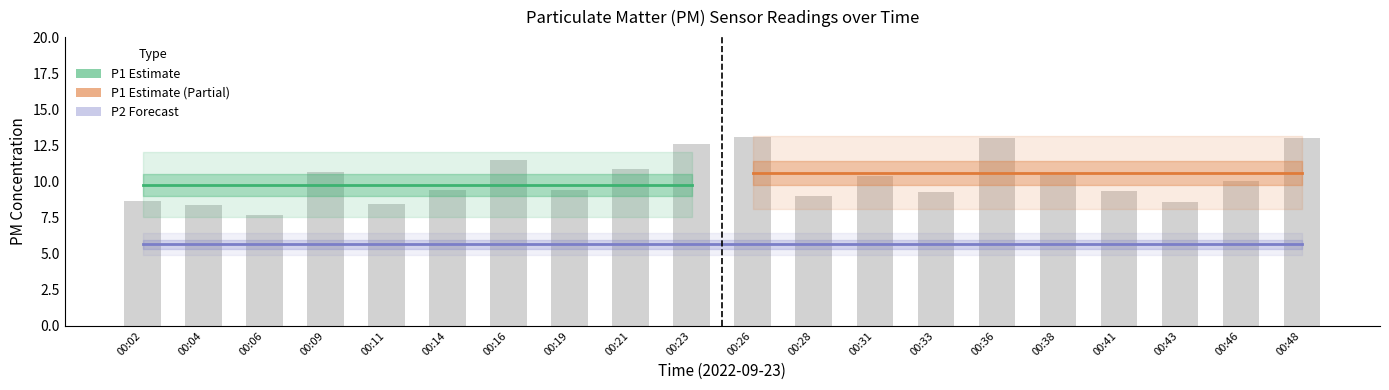

Rank the categories by value from highest to lowest.

00:26, 00:48, 00:36, 00:23, 00:16, 00:21, 00:09, 00:38, 00:31, 00:46, 00:14, 00:19, 00:41, 00:33, 00:28, 00:02, 00:43, 00:11, 00:04, 00:06